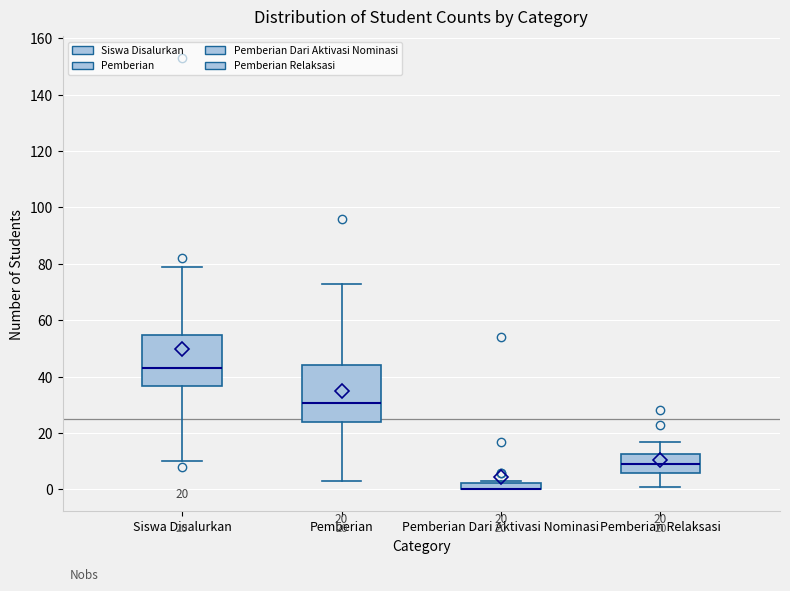

Which box is the tallest, from its lower edge to its upper edge?

Pemberian